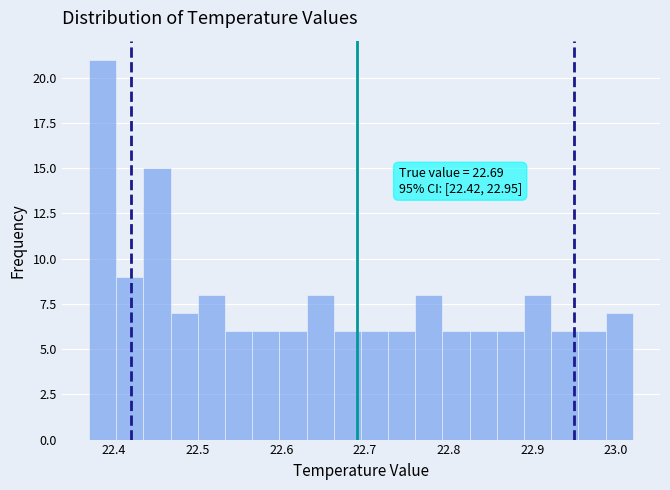

Read against the x-axis, roughly where is the centre of the tallest bar?

22.39